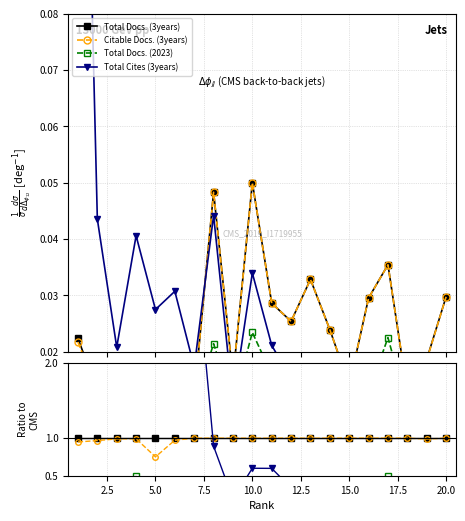

Which series has the largest total across all categories?

Total Cites (3years)